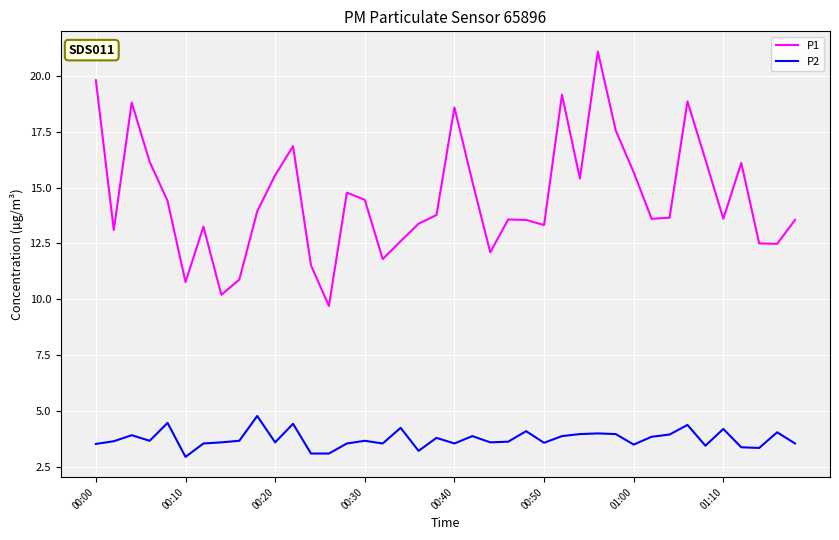

What is the lowest value of the P1 series?

9.7